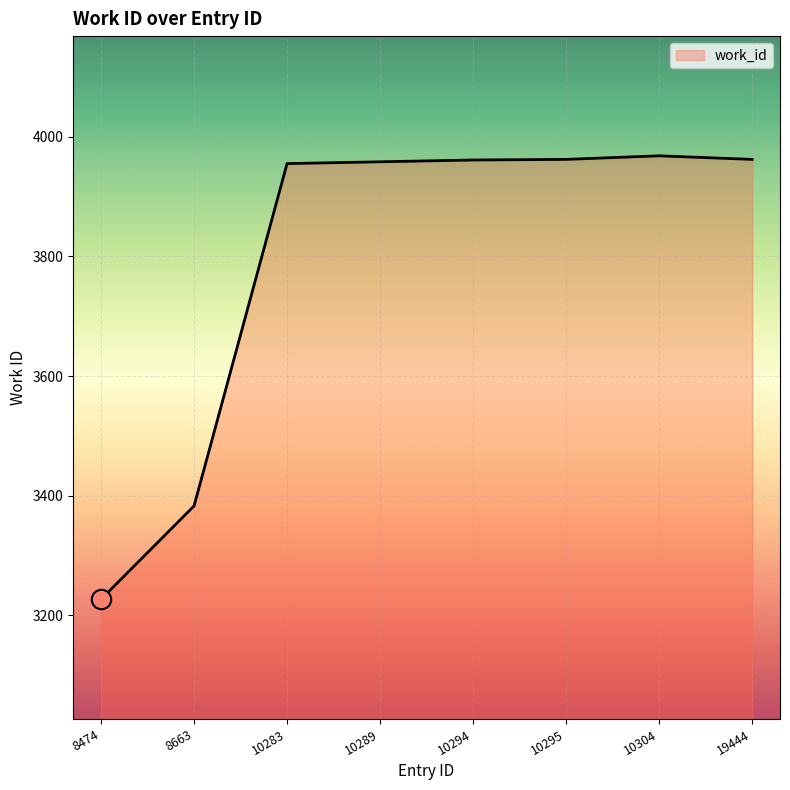

How many data points are above 3961?

3